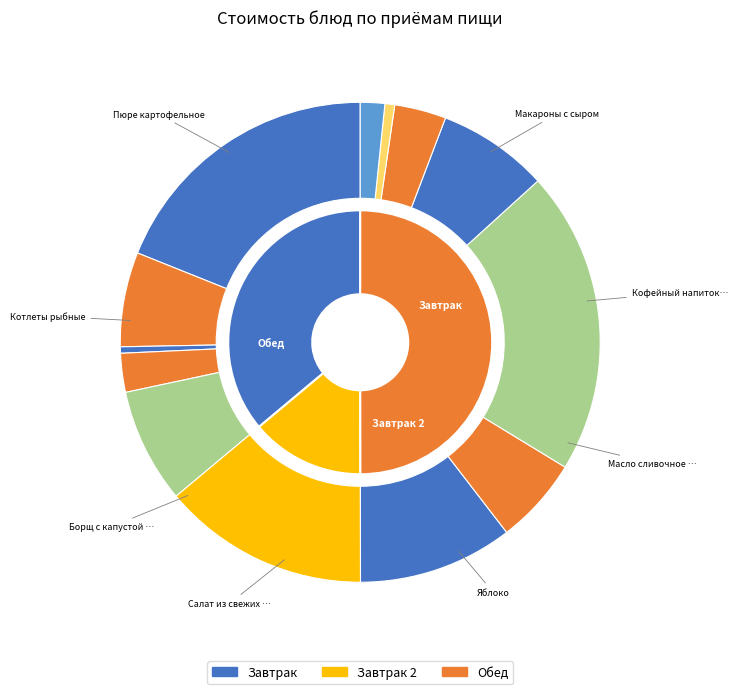

To the nearest percent, what is the combined percentage of Борщ с капустой и картофелем, сметаной and Компот из смеси сухофруктов?

9%